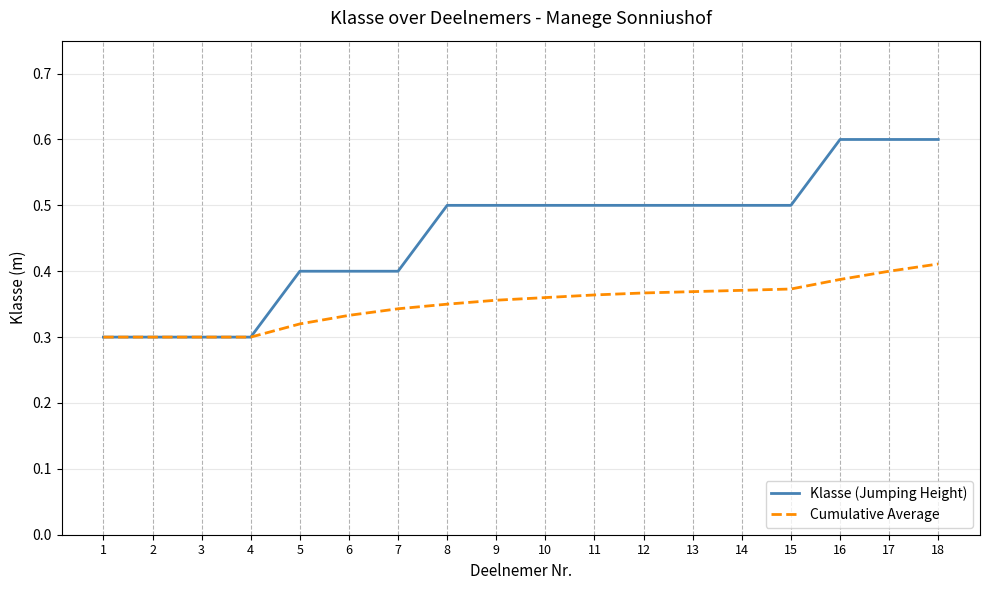

Which series has the largest range (max minus min)?

Klasse (Jumping Height)